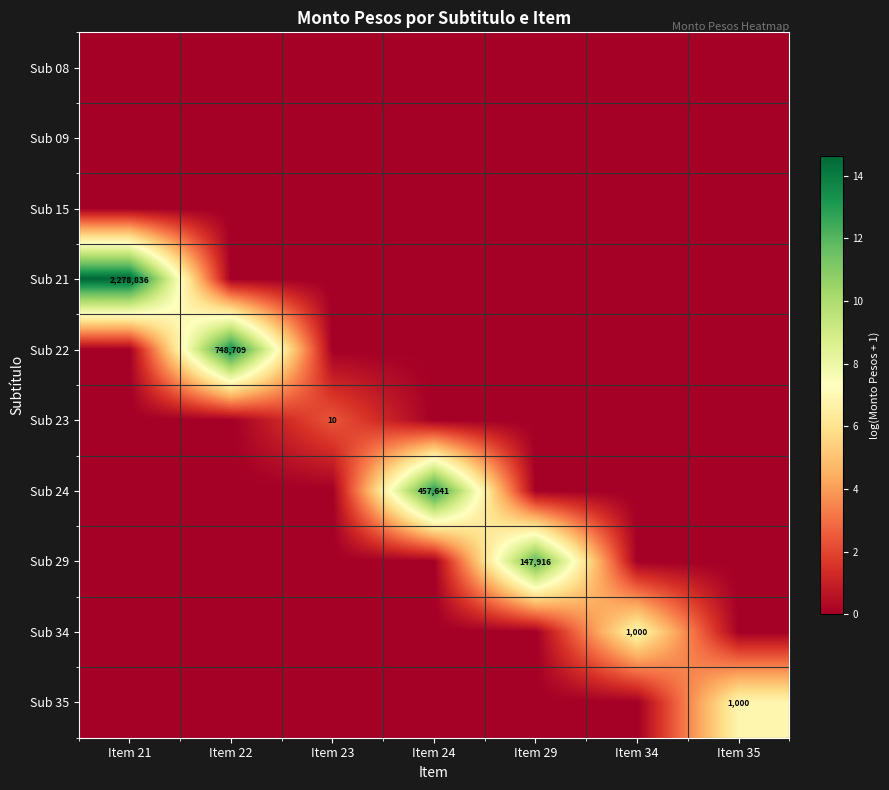

The Sub 35 series shows 0.0 at Item 22. True or false?

True